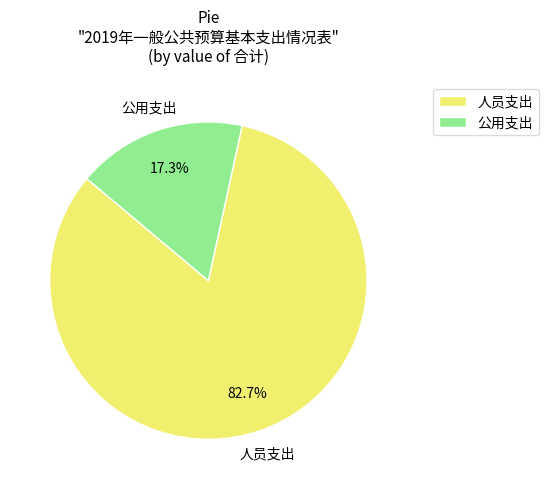

How many slices are in this pie chart?

2